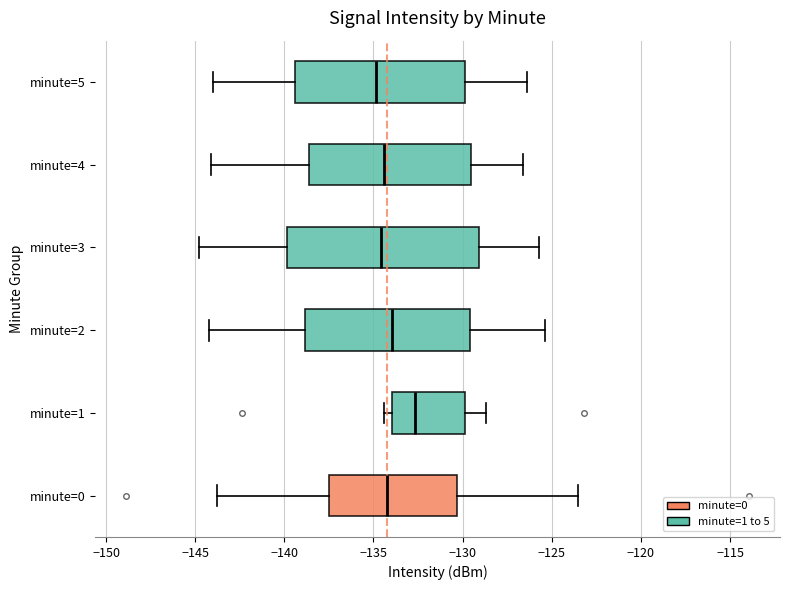

Where does the right whisker of the box for minute=2 end on the x-axis? The values are not printed on the chart, so give them approximately, as read against the axis.

-125.5